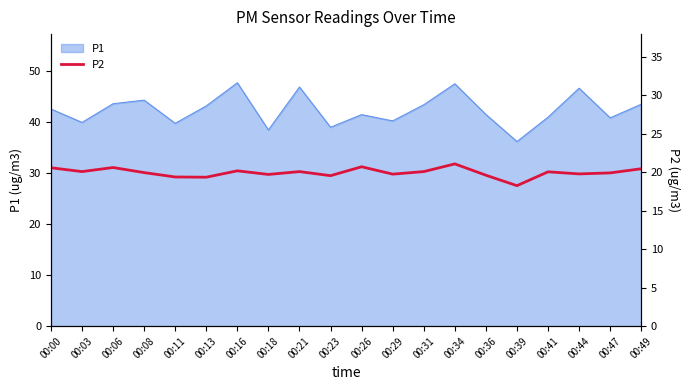

Where is the first local minimum?

00:03